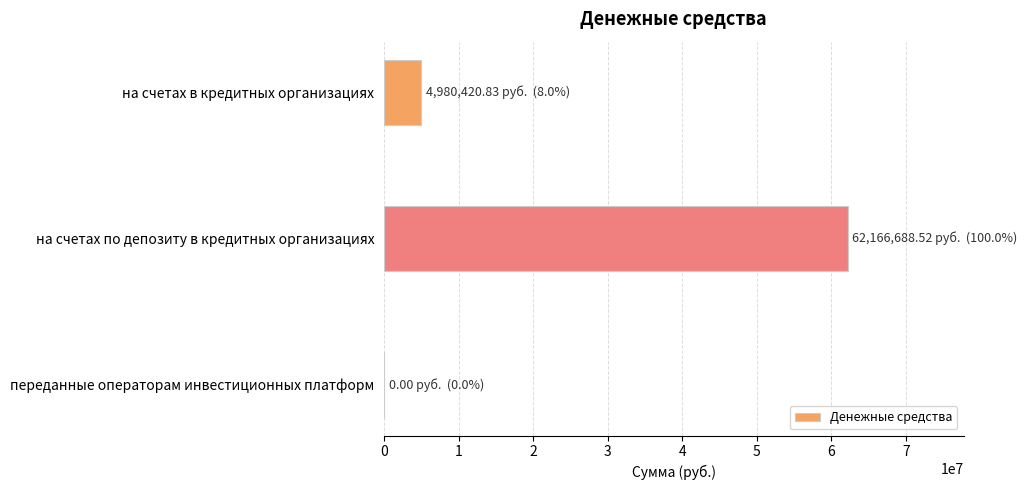

Reading top to bottom, list all the values displayed in this chart.

на счетах в кредитных организациях=4980420.8	на счетах по депозиту в кредитных организациях=62166688.5	переданные операторам инвестиционных платформ=0.0